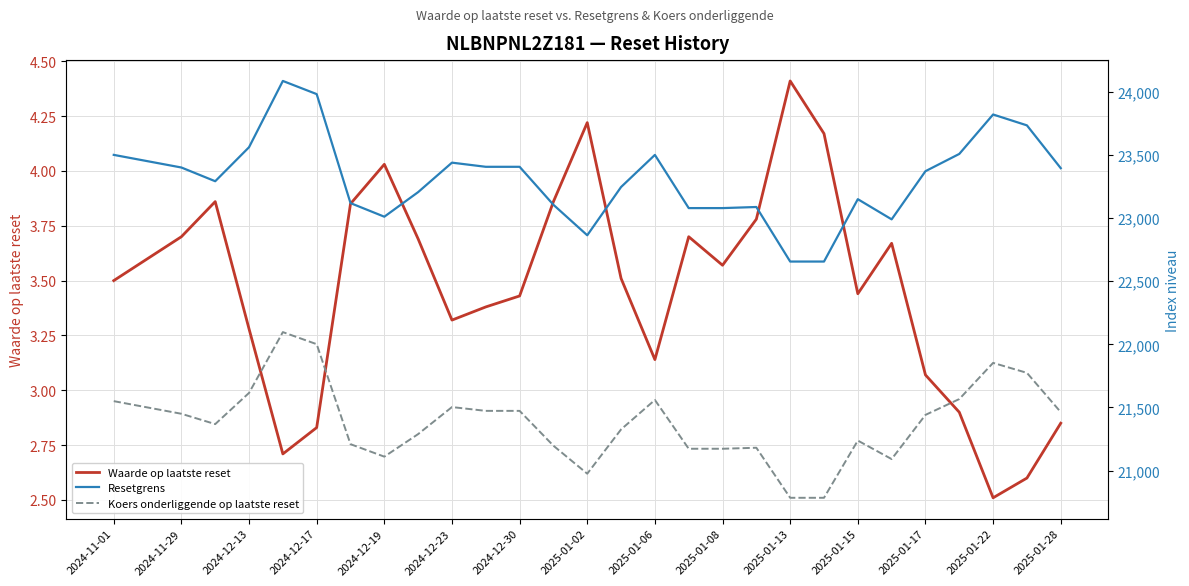

How many lines are shown in the chart?

3